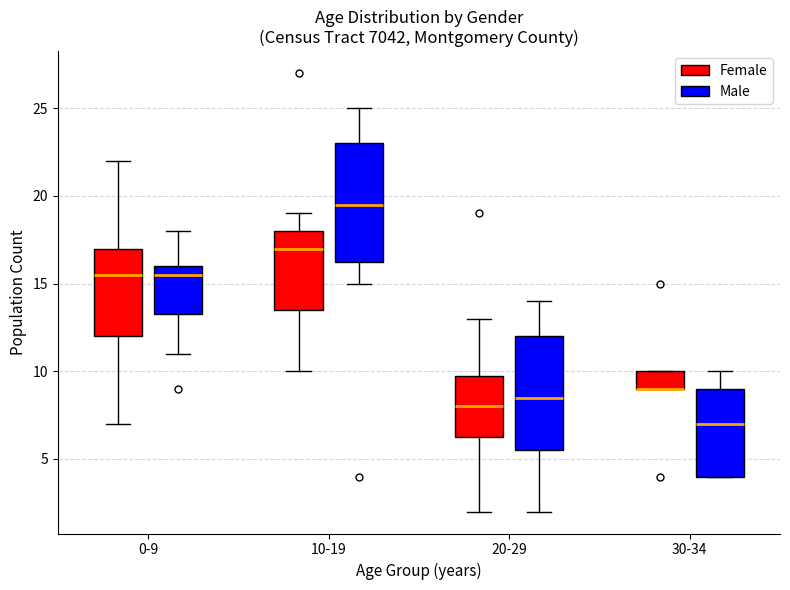

Reading left to right, read every box against the y-axis: the position of its median line, the range the box covers, and the ends of its whiskers. The values are not printed on the chart, so give them approximately, as read against the axis.

0-9 (Female): median 15.5, box 12.0 to 17.0, whiskers 7.0 to 22.0
0-9 (Male): median 15.5, box 13.5 to 16.0, whiskers 11.0 to 18.0
10-19 (Female): median 17.0, box 13.5 to 18.0, whiskers 10.0 to 19.0
10-19 (Male): median 19.5, box 16.5 to 23.0, whiskers 15.0 to 25.0
20-29 (Female): median 8.0, box 6.5 to 10.0, whiskers 2.0 to 13.0
20-29 (Male): median 8.5, box 5.5 to 12.0, whiskers 2.0 to 14.0
30-34 (Female): median 9.0 (drawn on the box's lower edge), box 9.0 to 10.0, whiskers 9.0 to 10.0
30-34 (Male): median 7.0, box 4.0 to 9.0, whiskers 4.0 to 10.0